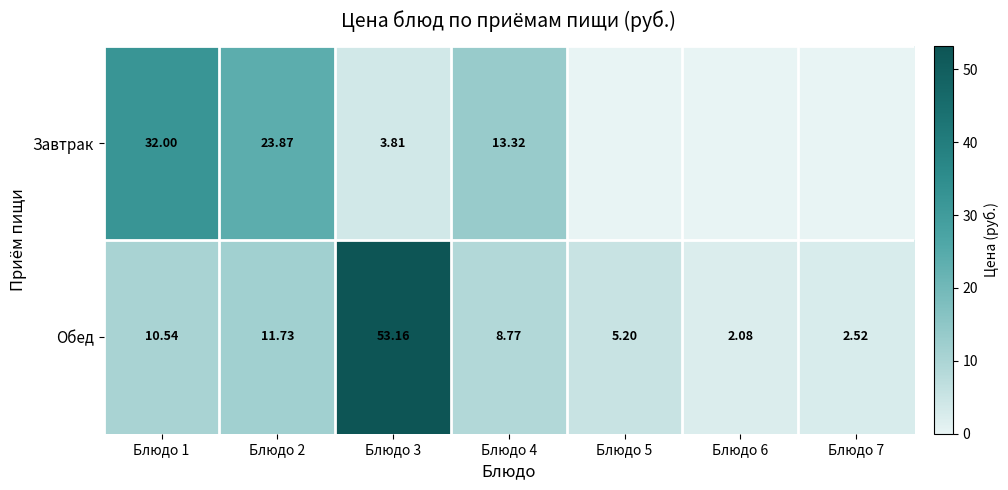

At Блюдо 2, list the series in order from smallest to largest.

Обед, Завтрак